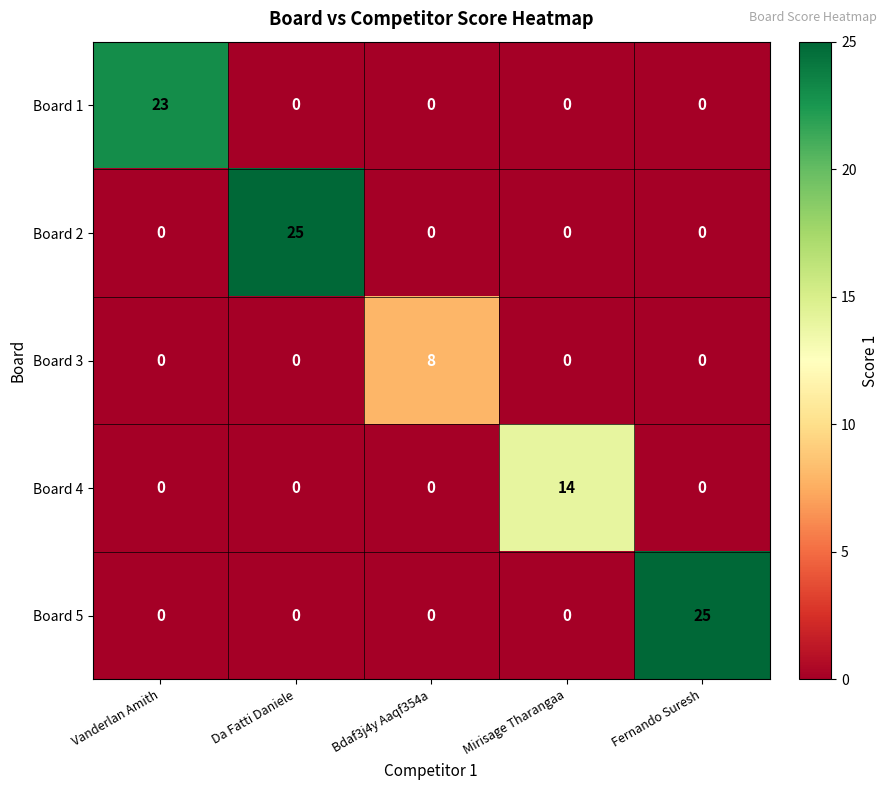

The value of Board 4 at Da Fatti Daniele is 6. True or false?

False